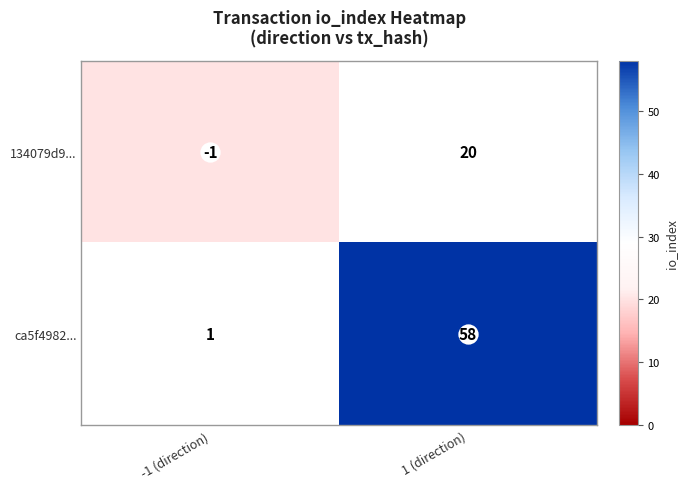

Which category has the lowest value in the 134079d9... series?

-1 (direction)